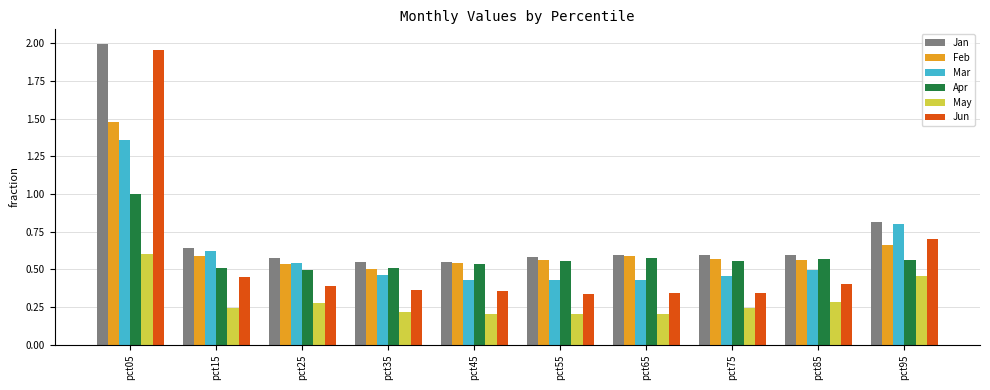

Which label corresponds to the largest value in the chart?

pct05